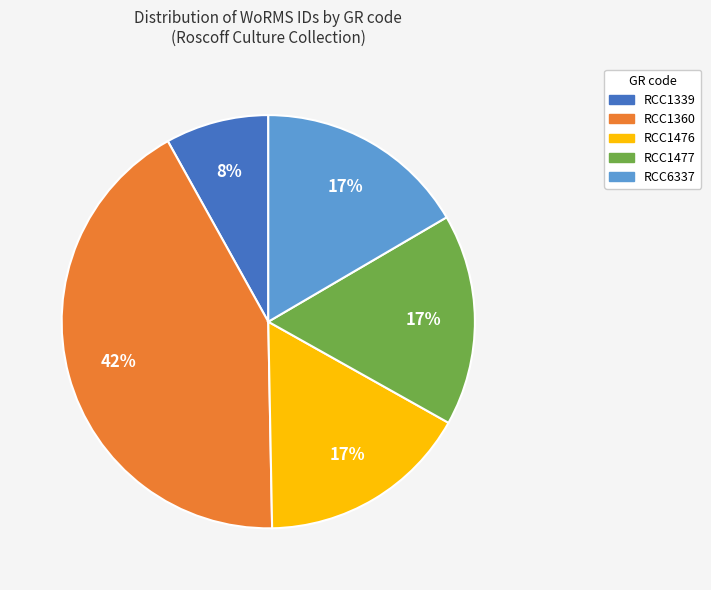

Between RCC1339 and RCC1477, which is larger?

RCC1477